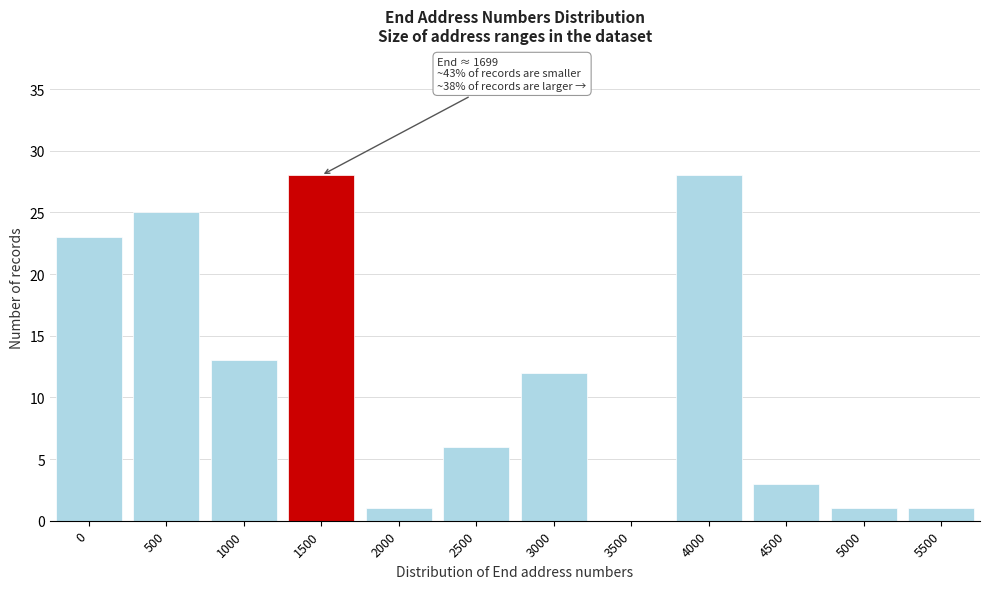

Reading left to right, extract all data points from this chart.

0=23	500=25	1000=13	1500=28	2000=1	2500=6	3000=12	3500=0	4000=28	4500=3	5000=1	5500=1